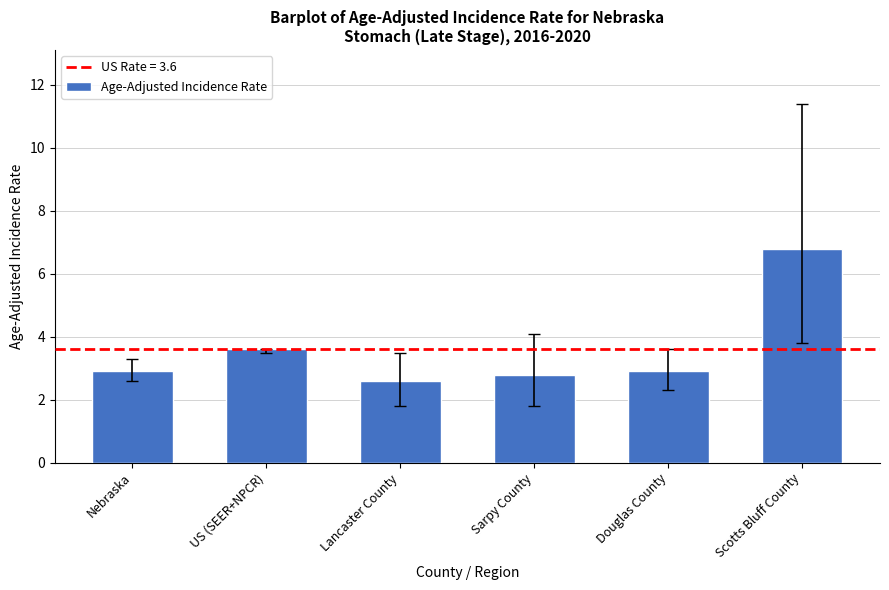

Is it true that the value at Sarpy County is 3.9?

False